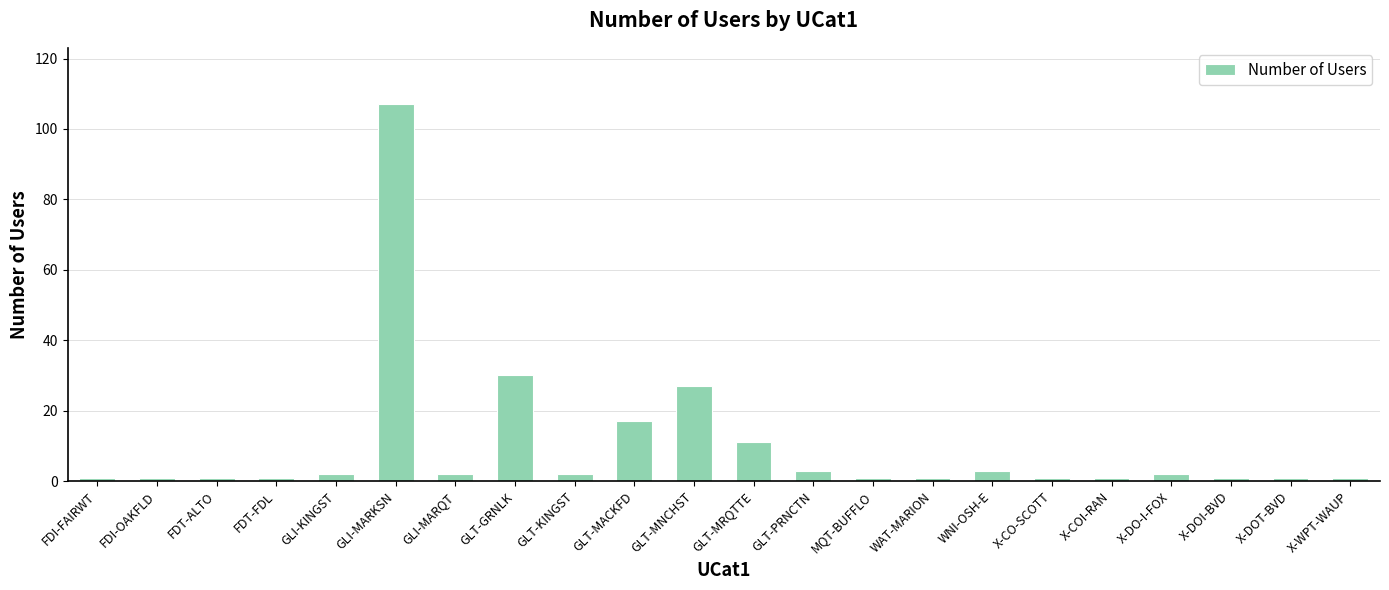

Does the chart contain stacked bars?

No